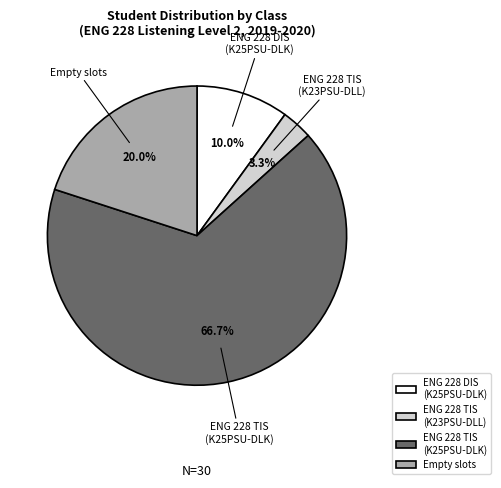

Rank the categories by value from lowest to highest.

ENG 228 TIS (K23PSU-DLL), ENG 228 DIS (K25PSU-DLK), Empty slots, ENG 228 TIS (K25PSU-DLK)